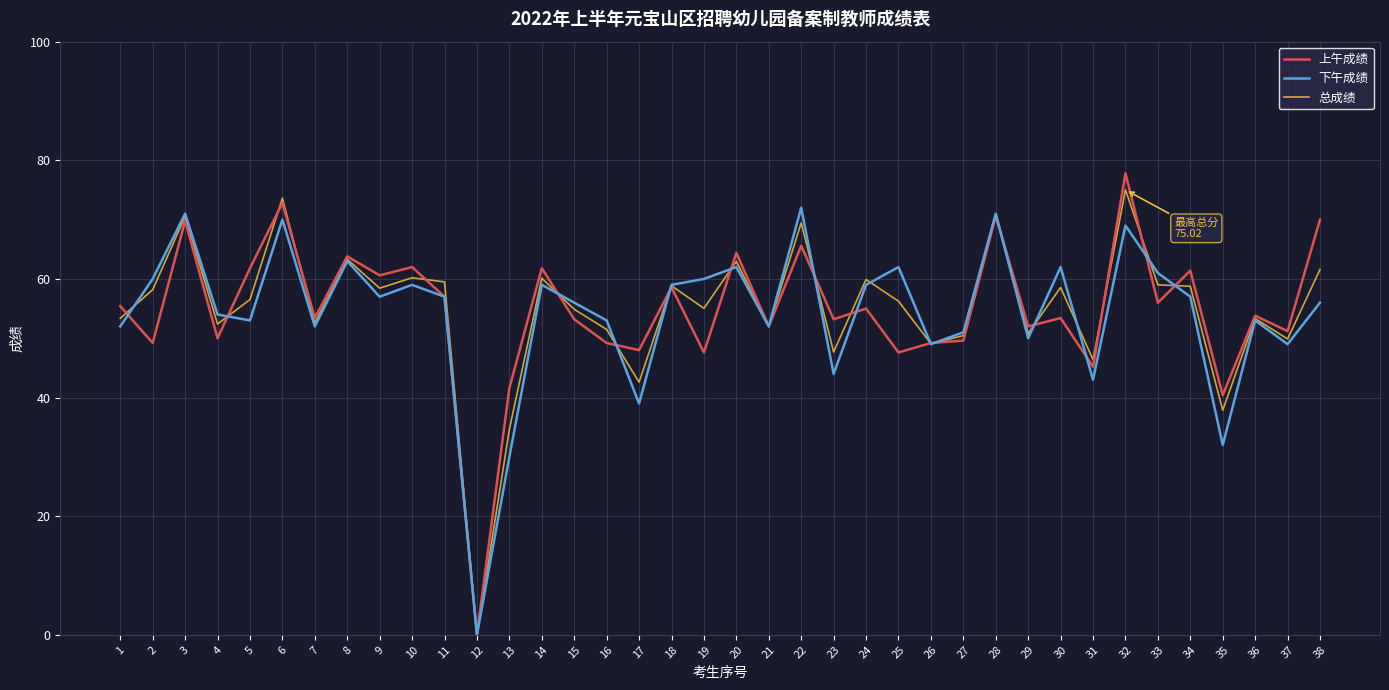

How many lines are shown in the chart?

3